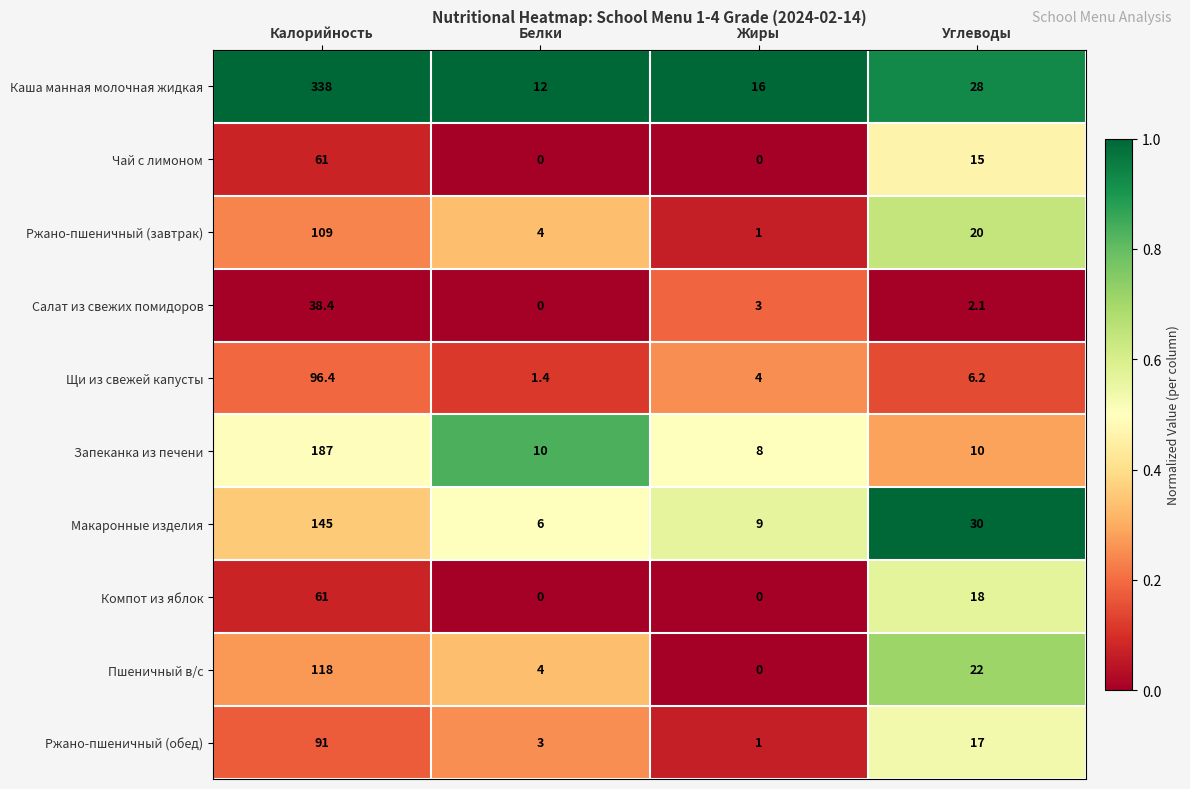

The Макаронные изделия series shows 5.8 at Жиры. True or false?

False